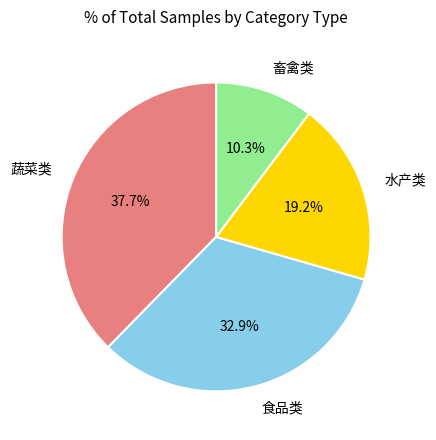

Count the number of slices in the pie.

4